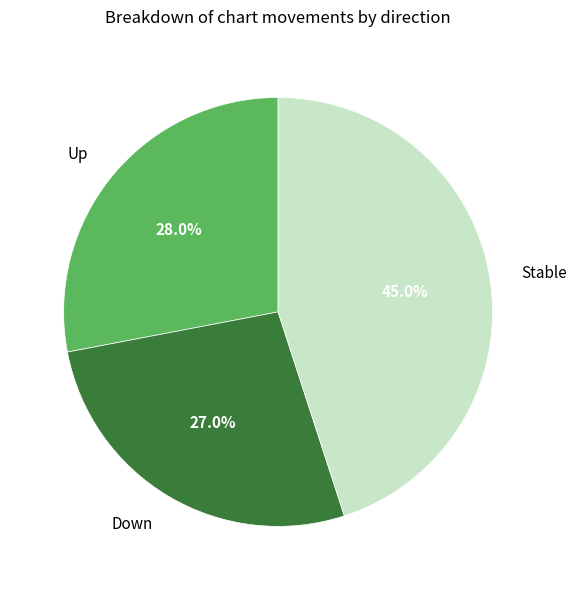

Is there a majority slice in this chart?

No